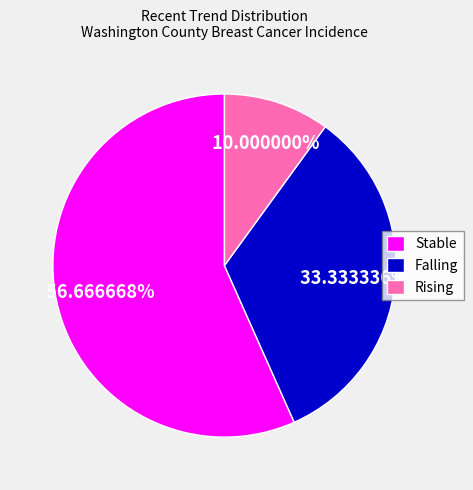

Which slice is the smallest?

Rising